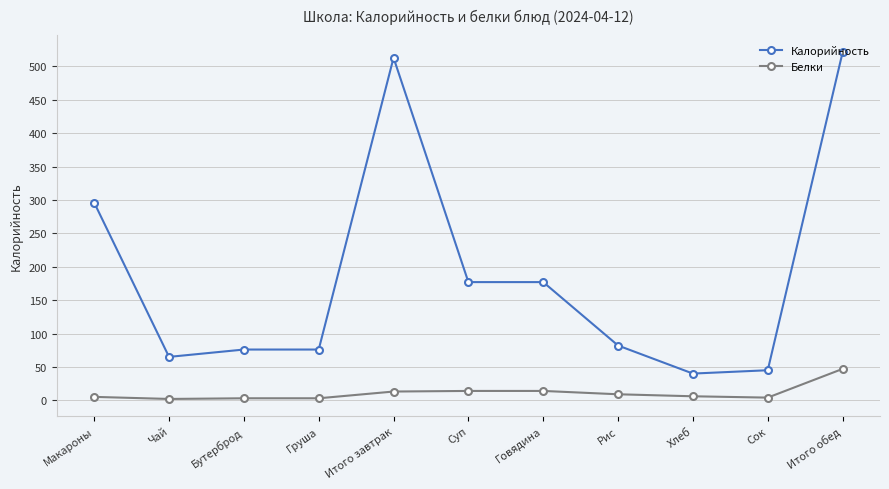

The value of Калорийность at Груша is 52.8. True or false?

False